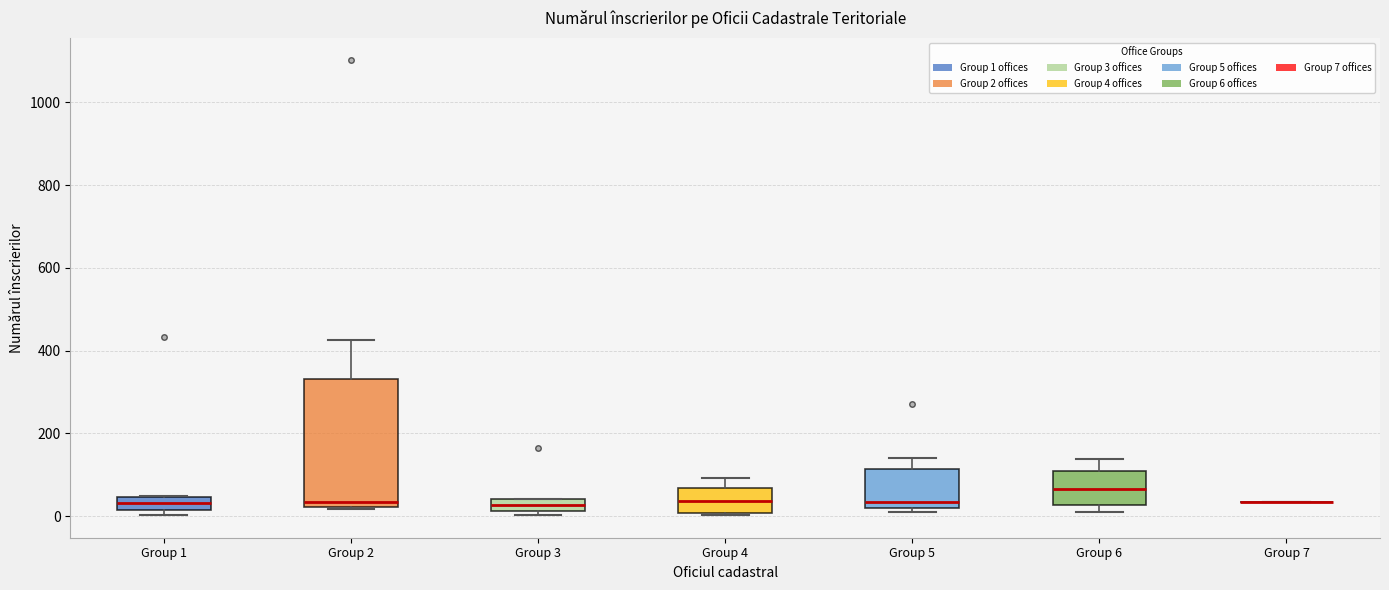

Where does the median line of the box for Group 2 sit on the y-axis? The values are not printed on the chart, so give them approximately, as read against the axis.

40